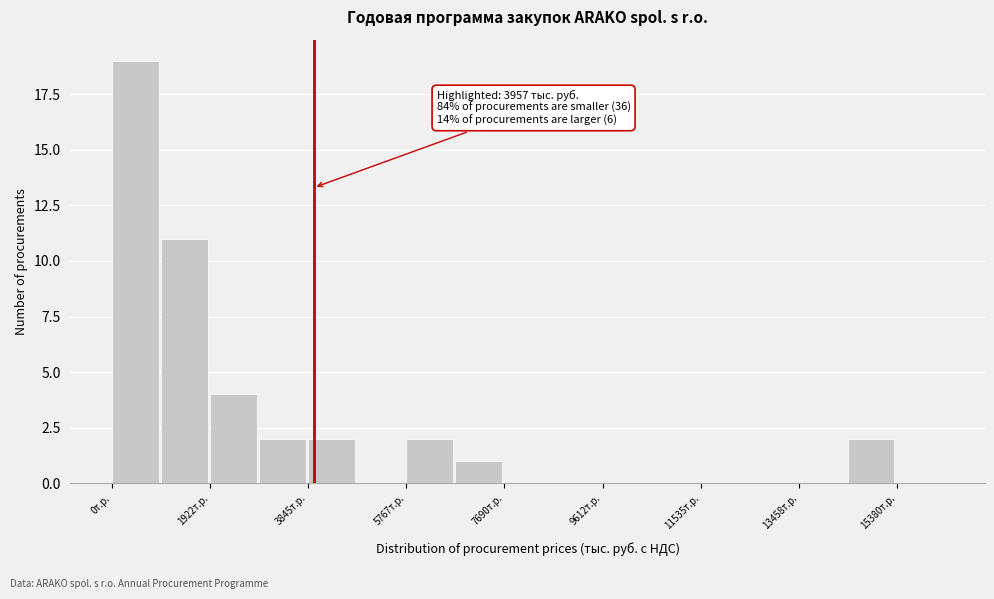

Over which range of the x-axis is the bar tallest?

0 to 1000